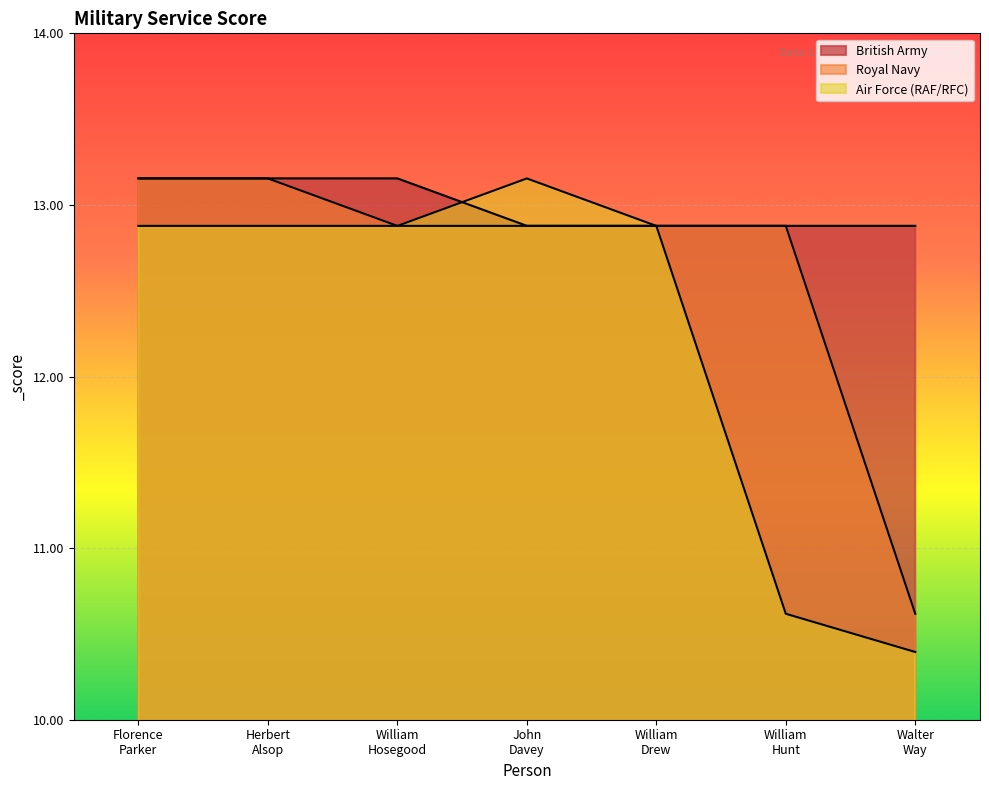

At how many categories does at least one series exceed 10?

7